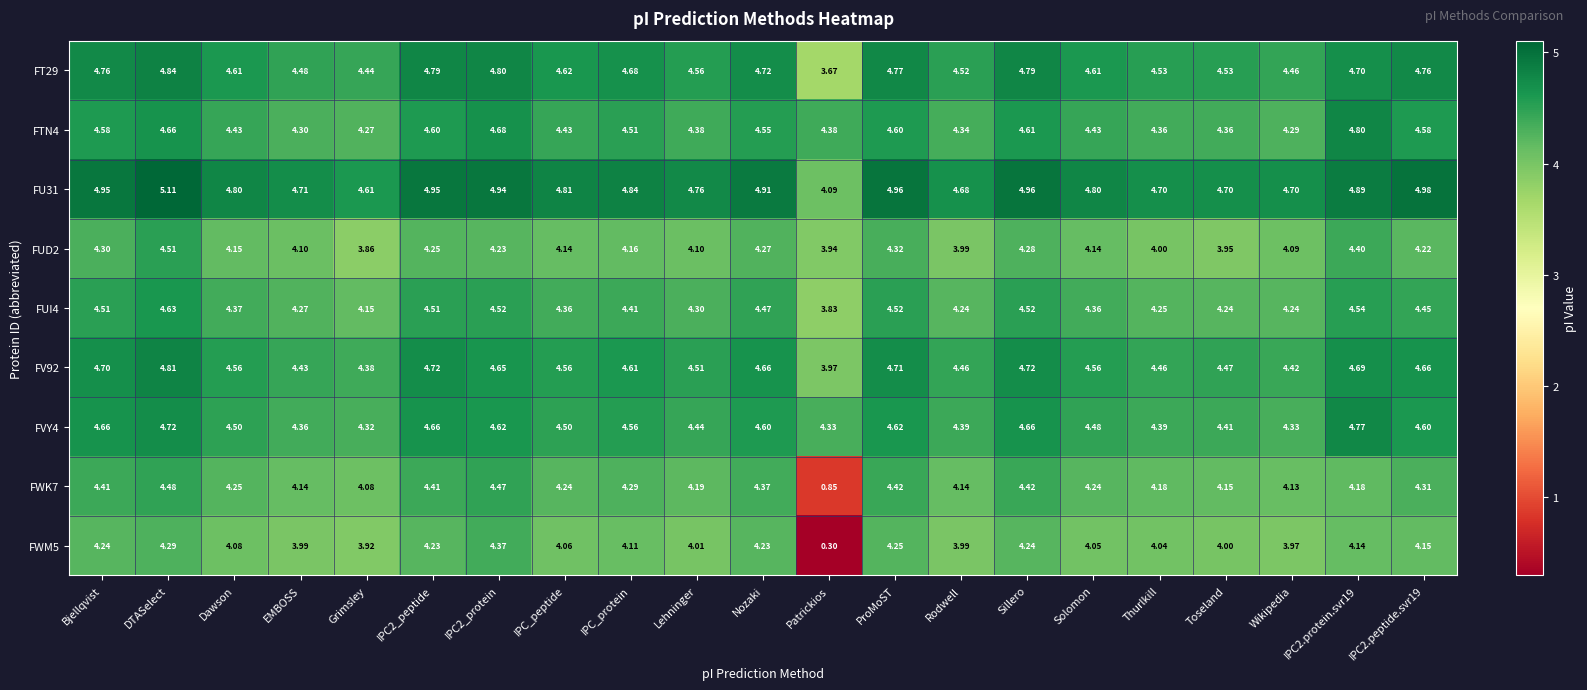

At which category is the sum across all series the highest?

DTASelect